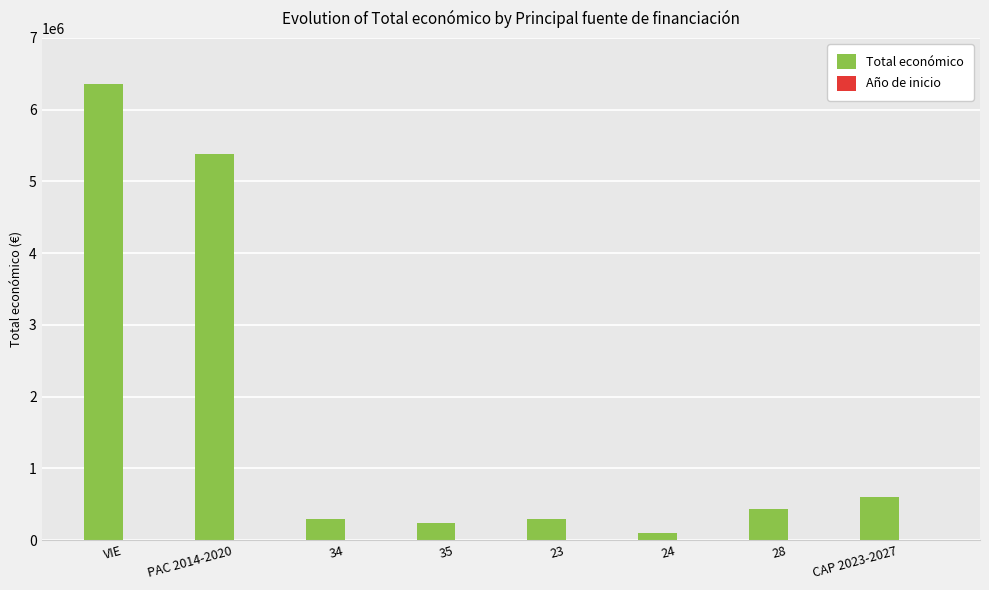

Between VIE and 28, which series saw the biggest shift?

Total económico